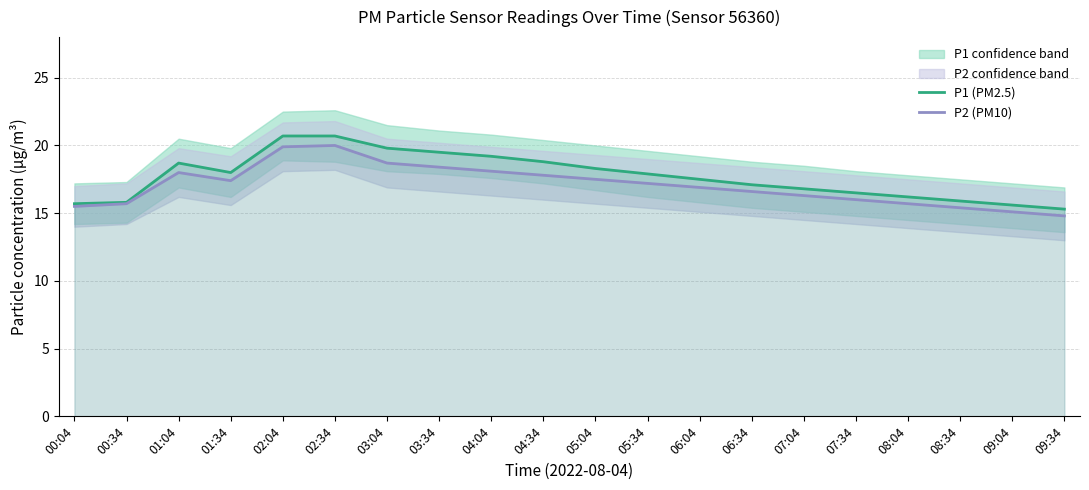

Which has a higher value, 01:04 or 09:04?

01:04